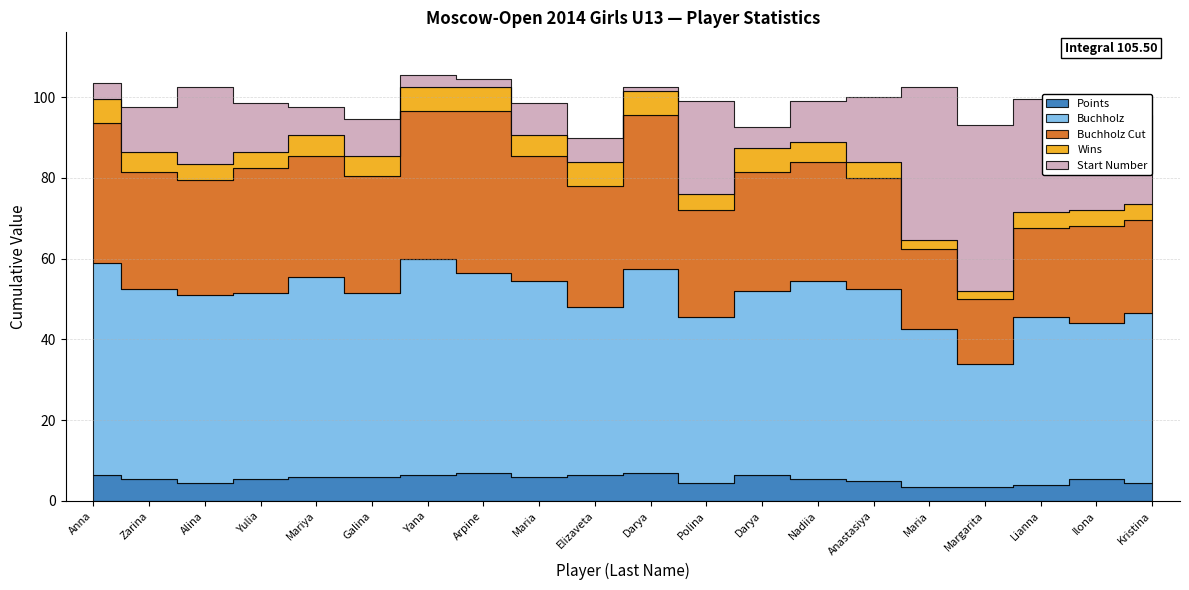

Between Dyachkova Maria and Shelepneva Darya, which series saw the biggest shift?

Buchholz